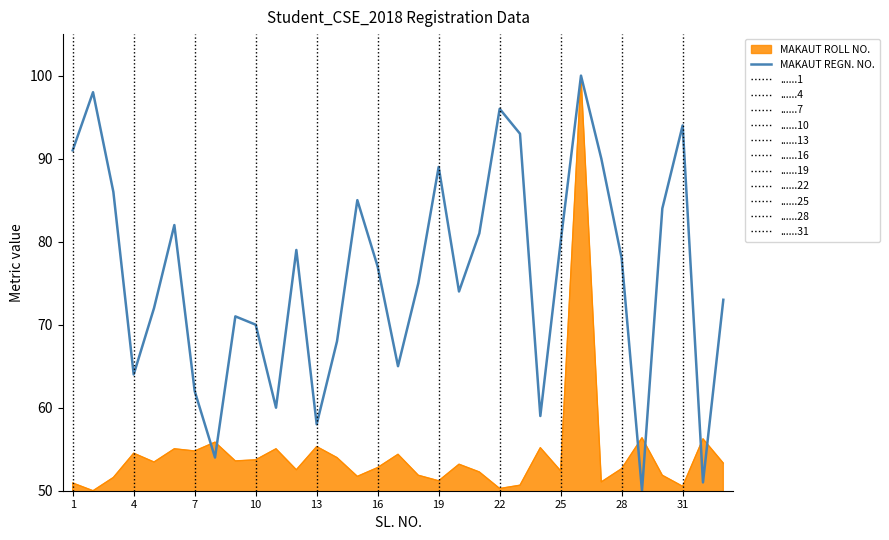

Rank the series by their average value, from highest to lowest.

MAKAUT REGN. NO., MAKAUT ROLL NO.